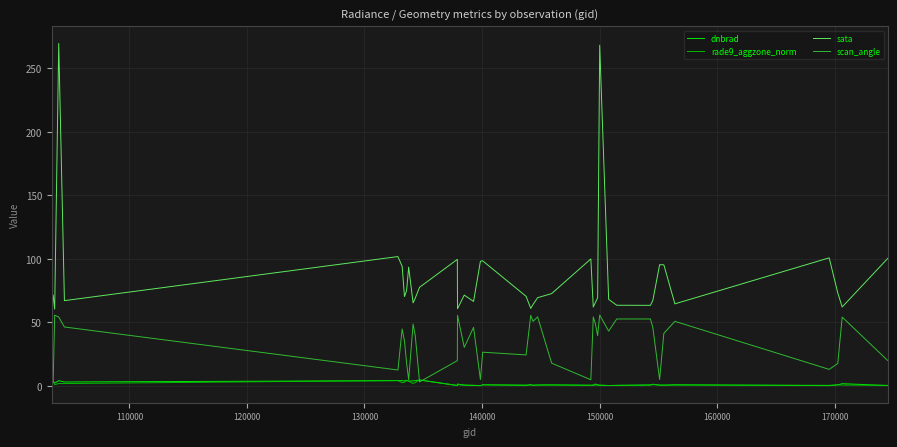

True or false: dnbrad and sata cross at least once.

False